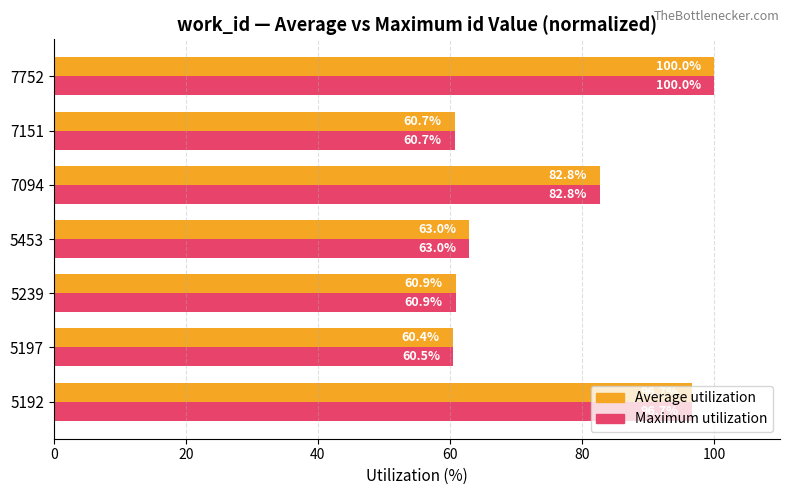

What is the greatest value displayed?

100.0